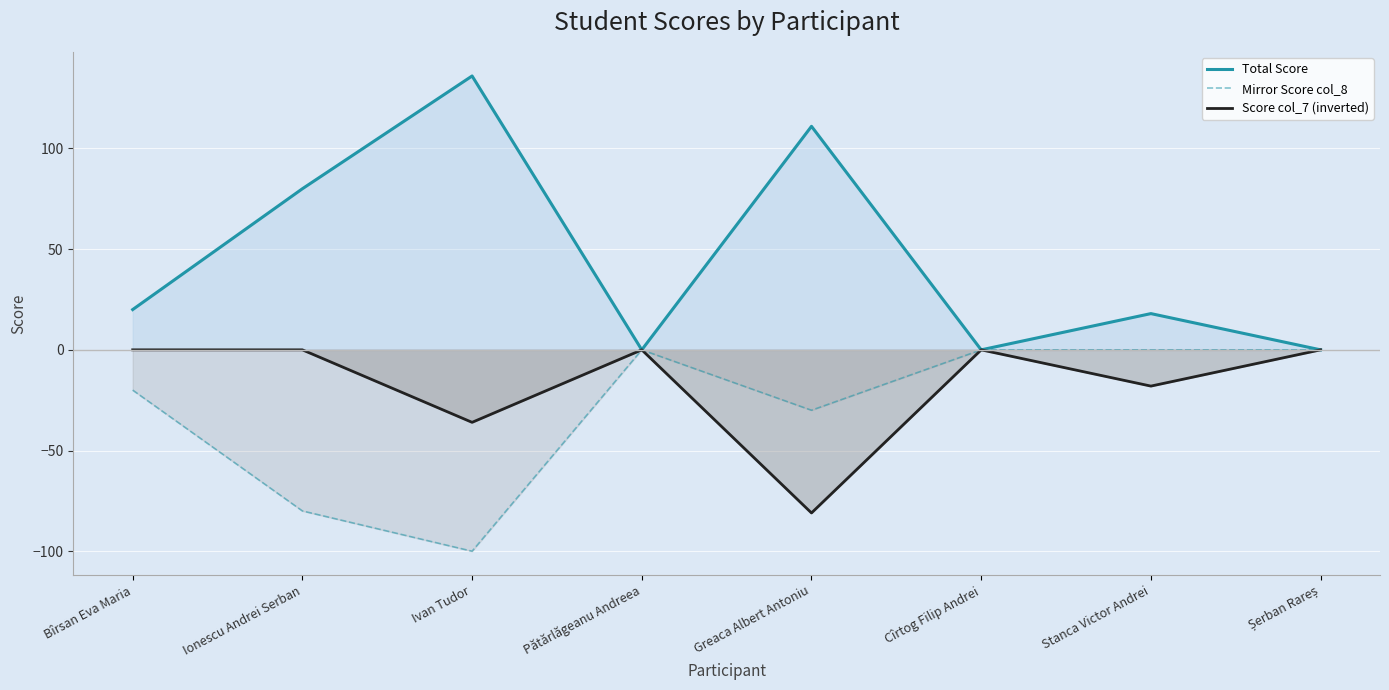

True or false: Score col_7 (inverted) and Mirror Score col_8 intersect in this chart.

False